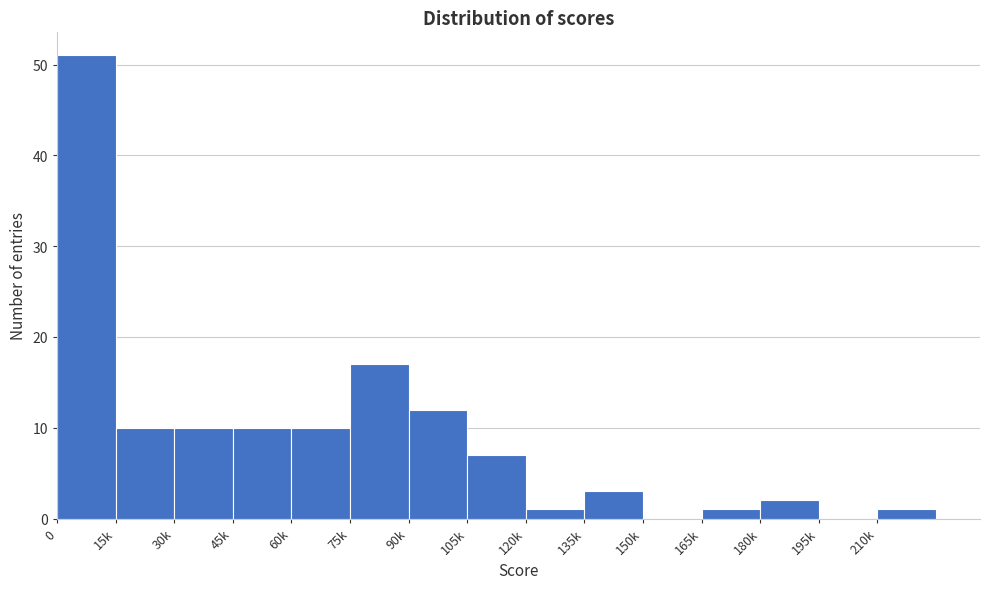

Reading left to right, list all the values displayed in this chart.

0=51	15k=10	30k=10	45k=10	60k=10	75k=17	90k=12	105k=7	120k=1	135k=3	150k=0	165k=1	180k=2	195k=0	210k=1